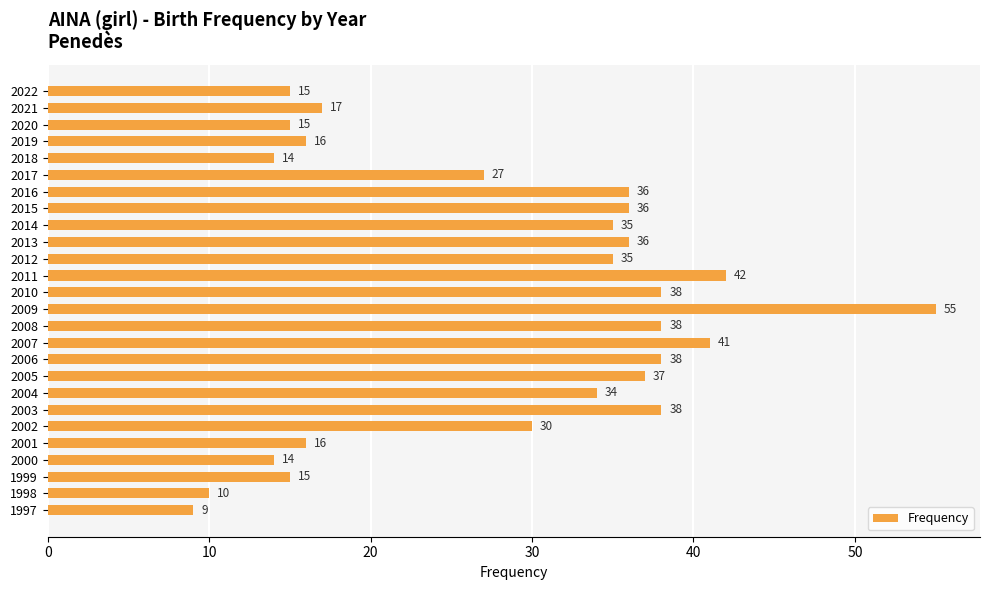

At which category does the chart reach its peak across all series?

2009